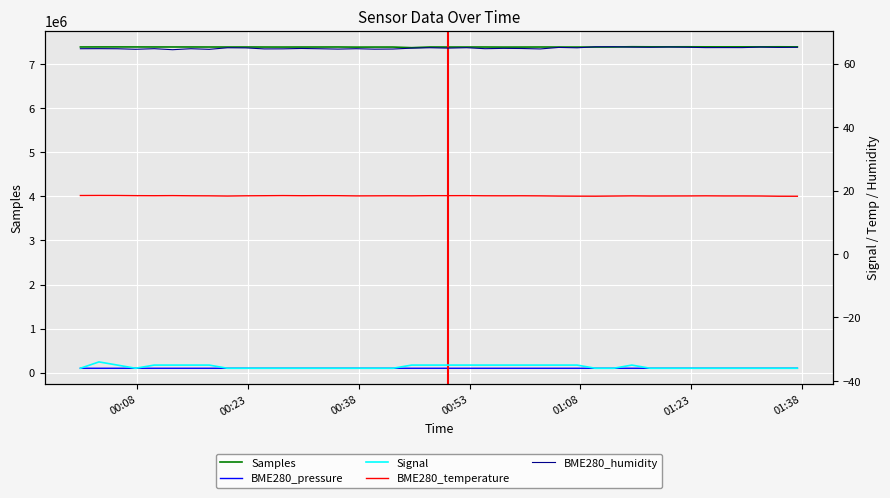

True or false: Samples and BME280_humidity intersect in this chart.

False